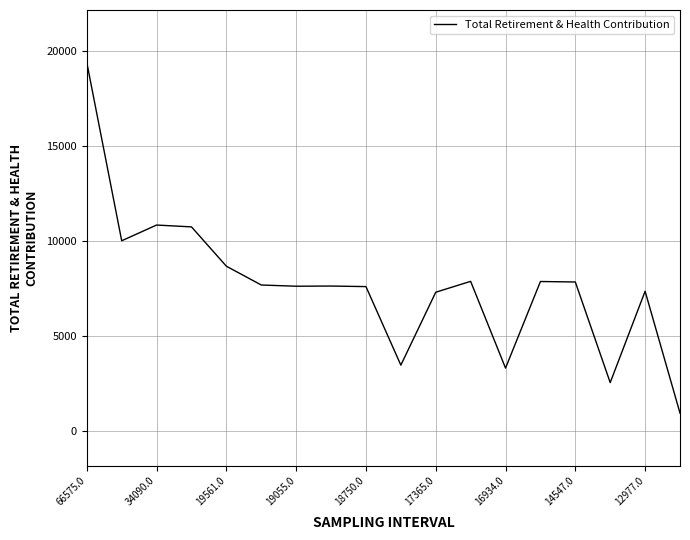

What is the difference between the maximum and minimum values?

18473